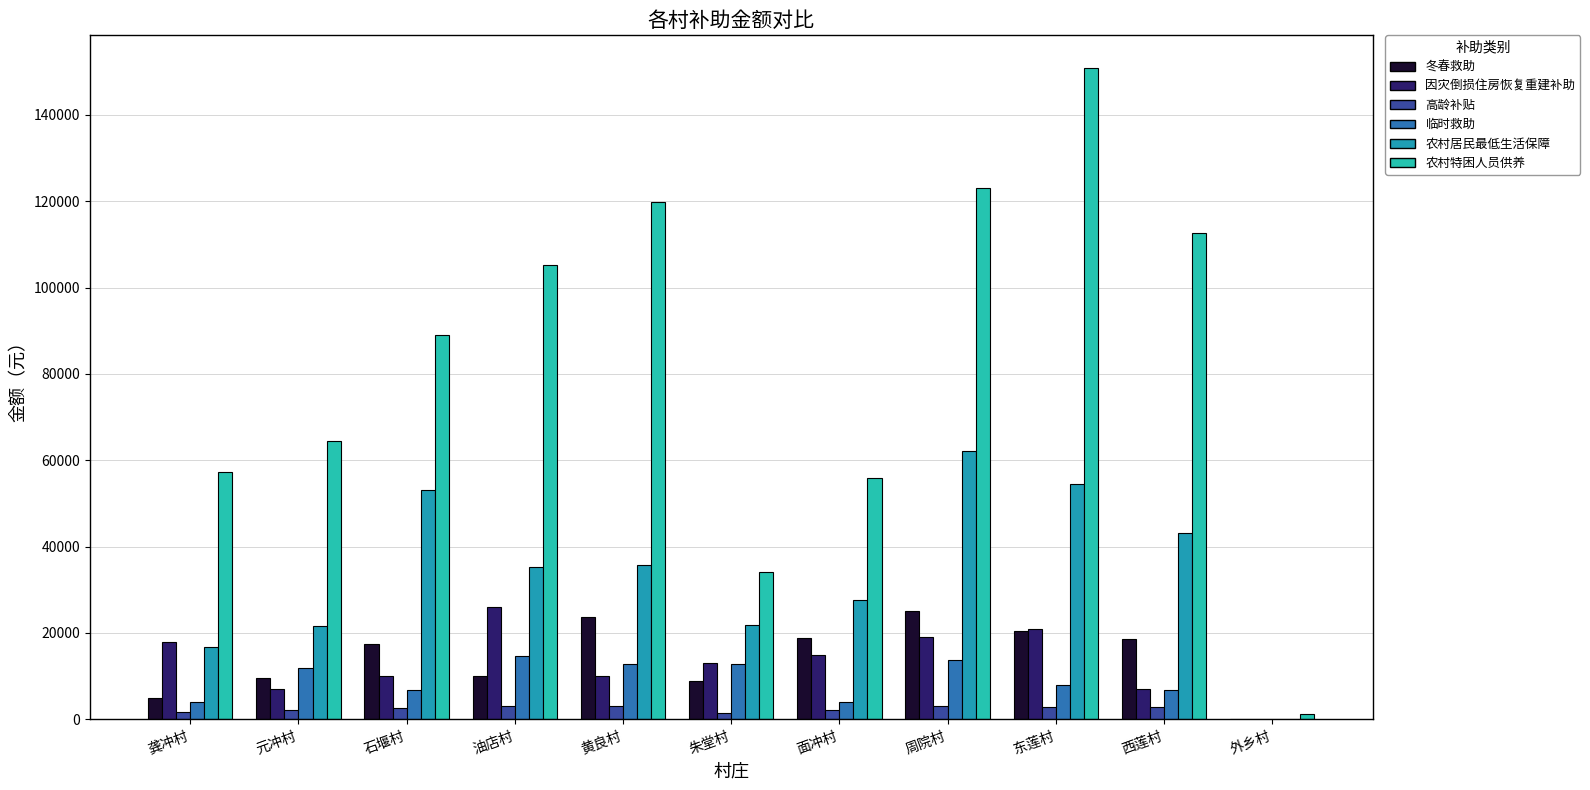

What are all the series names shown in the legend?

冬春救助, 因灾倒损住房恢复重建补助, 高龄补贴, 临时救助, 农村居民最低生活保障, 农村特困人员供养